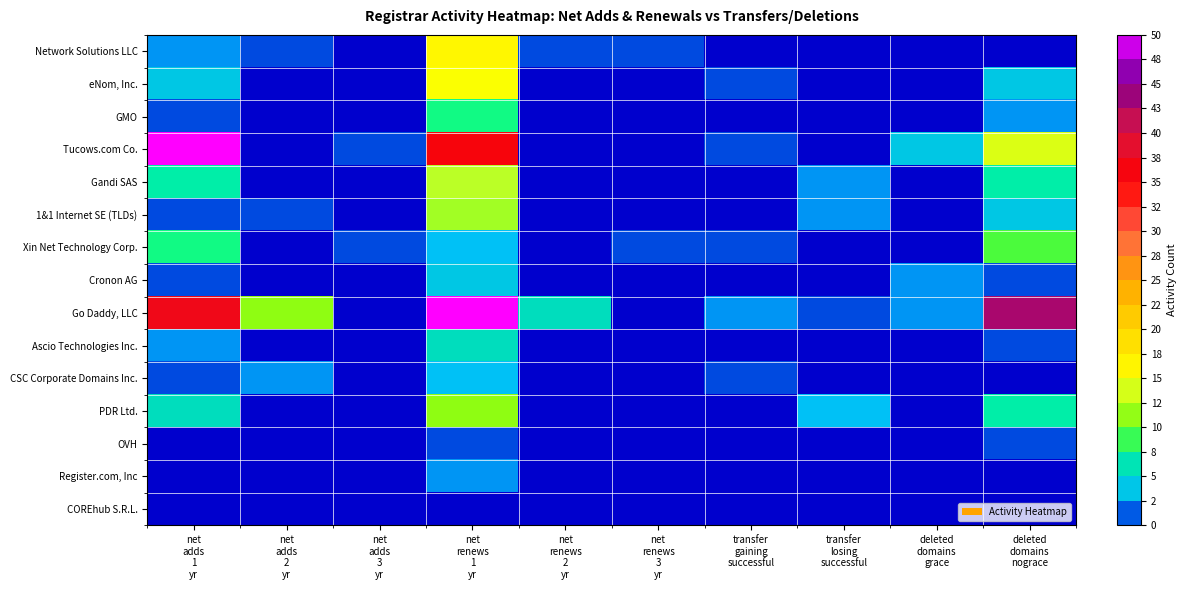

Which has a higher value, net
renews
1
yr or net
renews
2
yr?

net
renews
1
yr